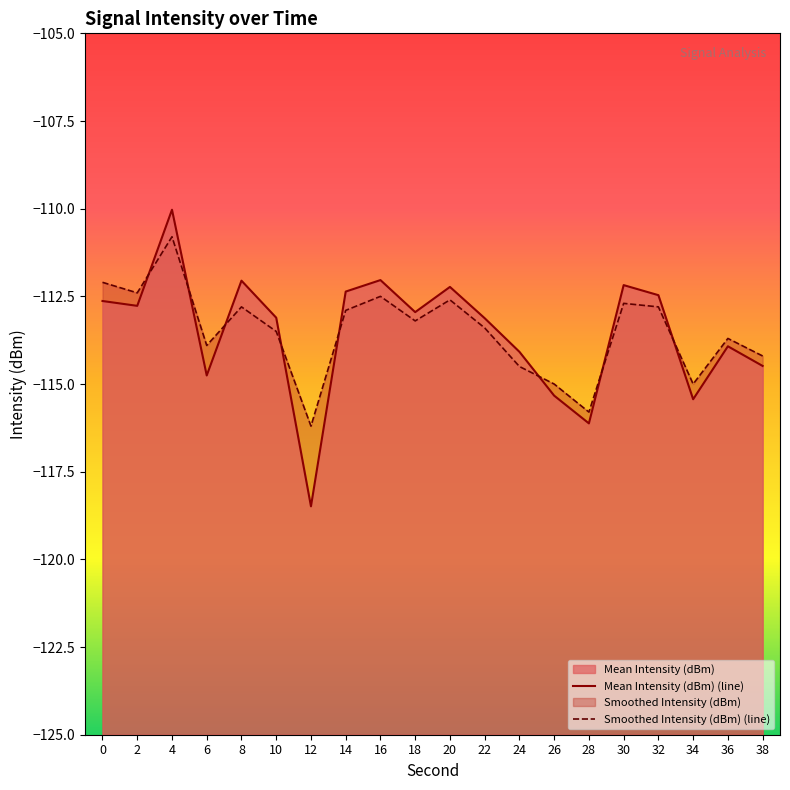

The Smoothed Intensity (dBm) (line) series shows -114.5 at 24. True or false?

True